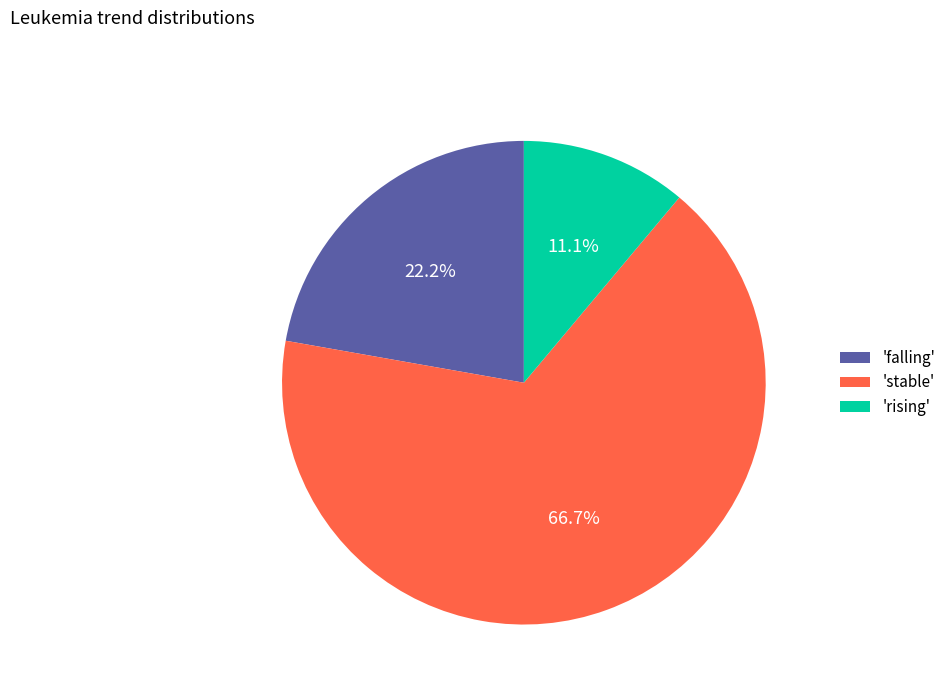

Rank the categories by value from lowest to highest.

'rising', 'falling', 'stable'